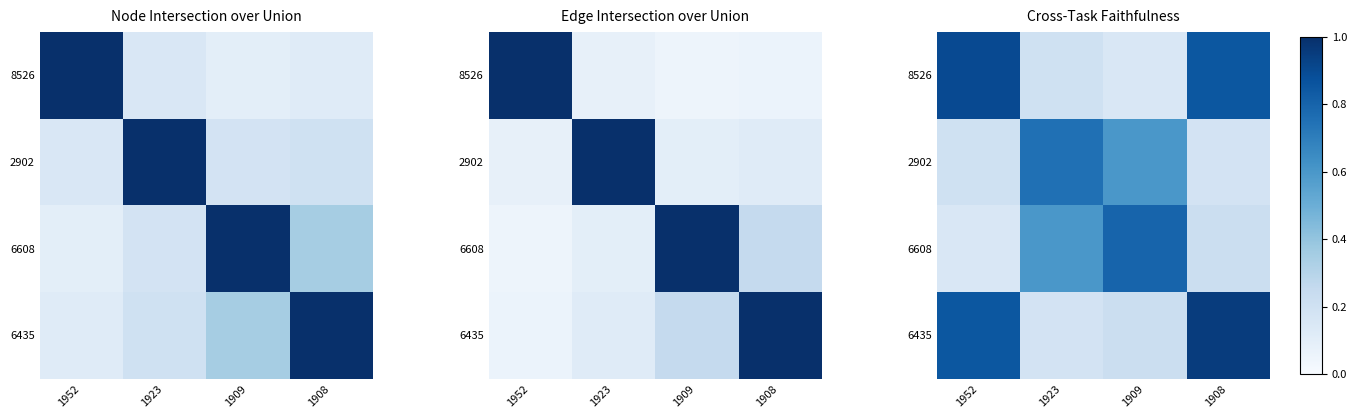

Is it true that 6435 equals 0.8 at 1952?

True